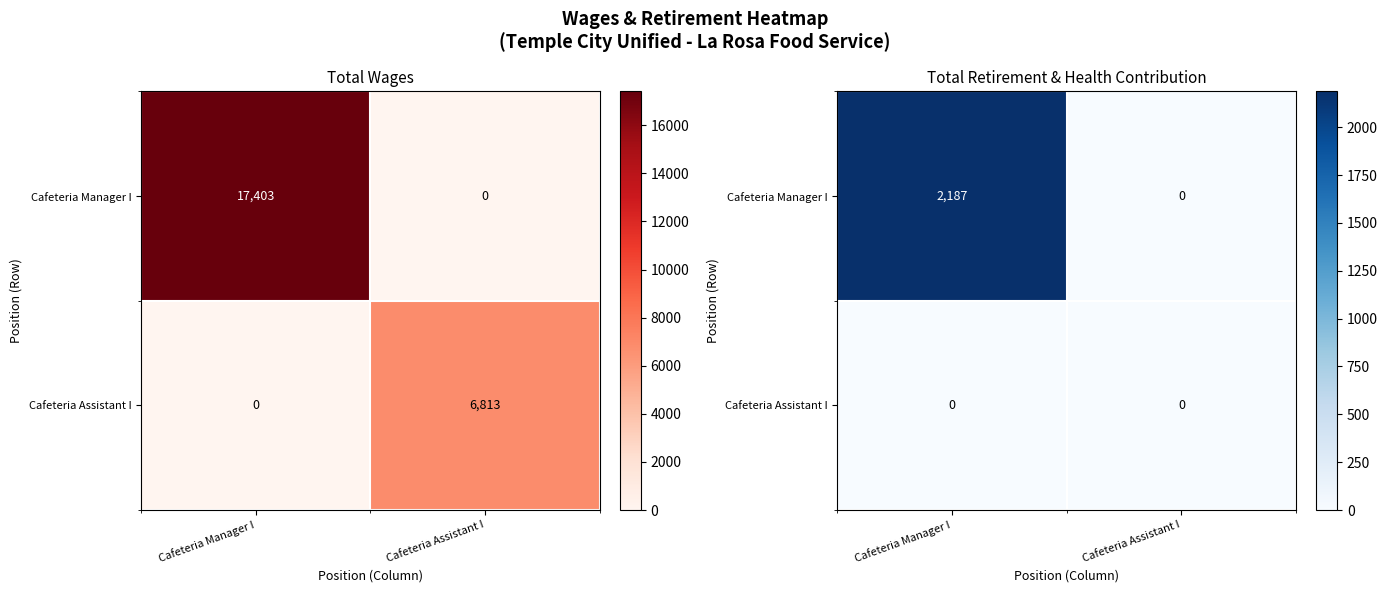

Which series has the largest total across all categories?

Cafeteria Manager I